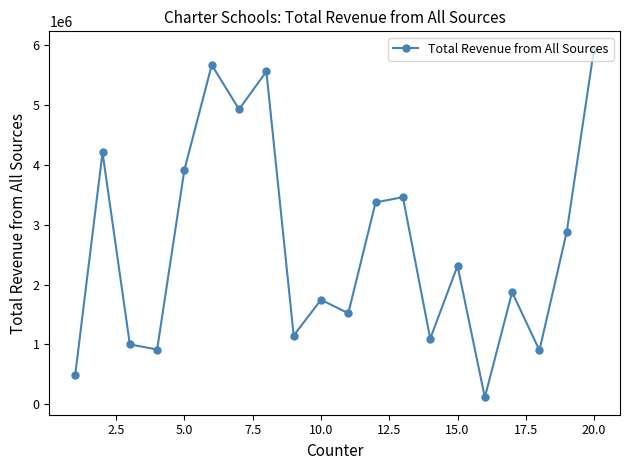

True or false: there are more than 1 points higher than both neighbors.

True